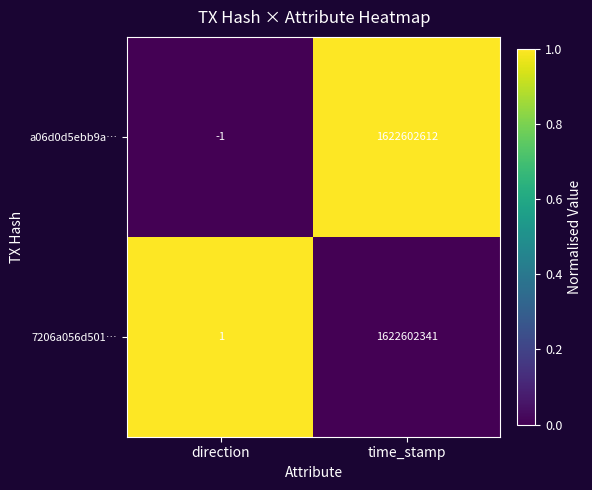

What is the difference between the 7206a056d501… values at direction and time_stamp?

1622602340